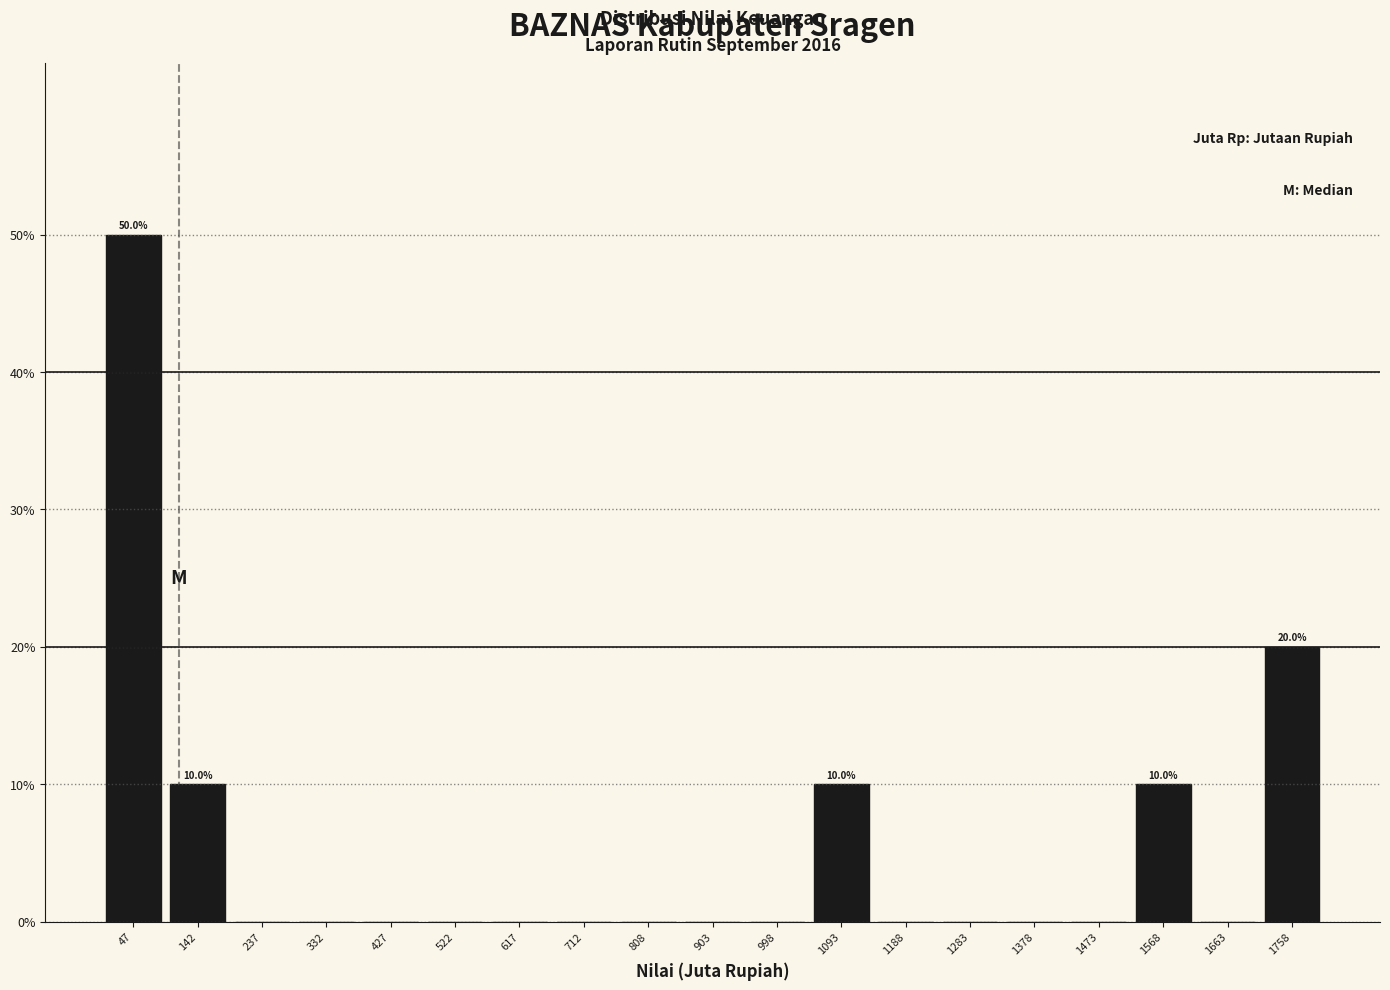

Over which range of the x-axis is the bar tallest?

0 to 100